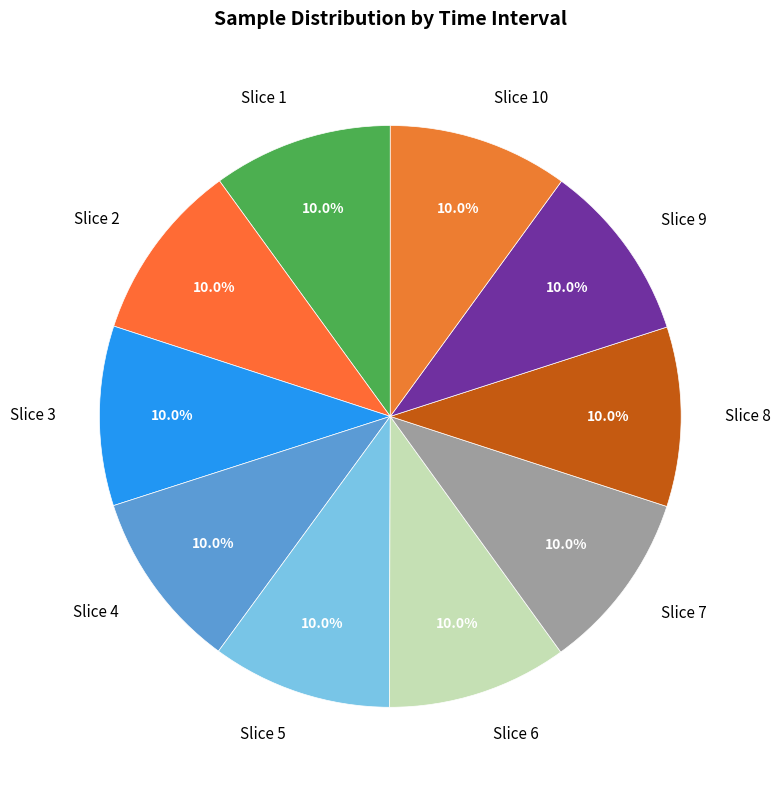

How many segments does this pie chart have?

10